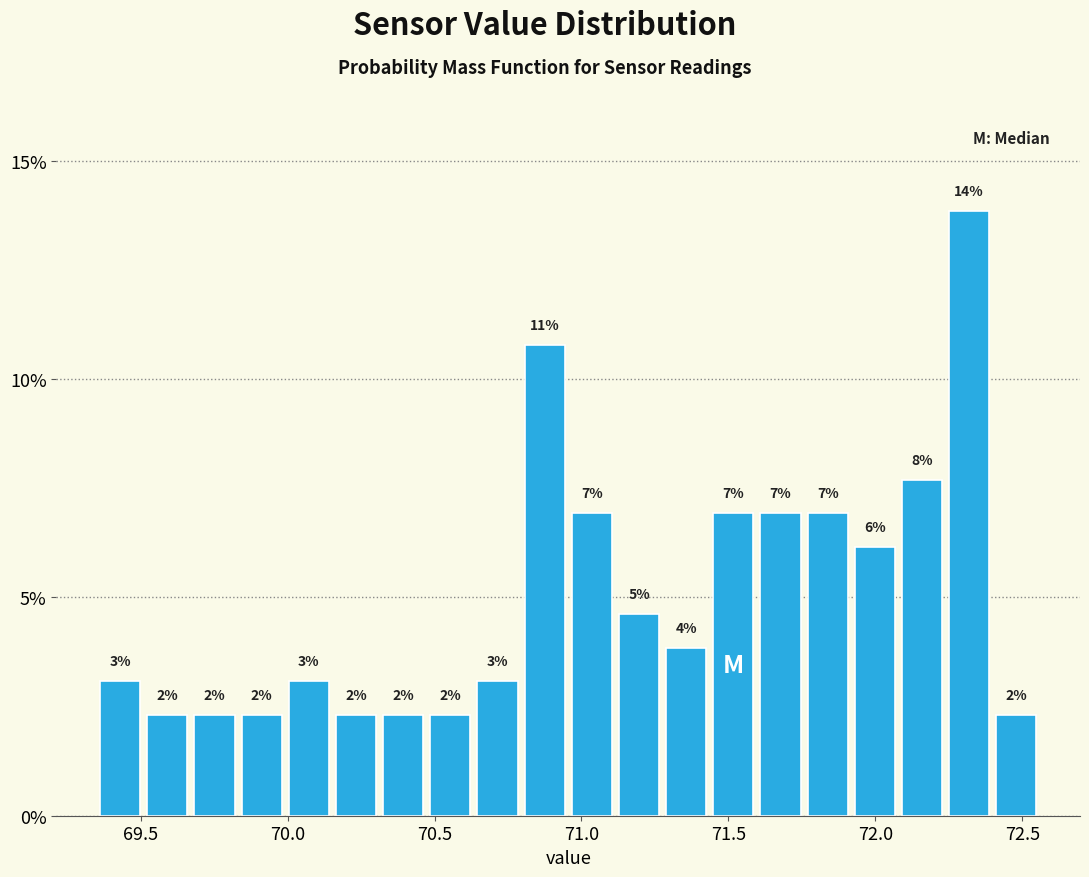

Read against the x-axis, roughly where is the centre of the tallest bar?

72.30